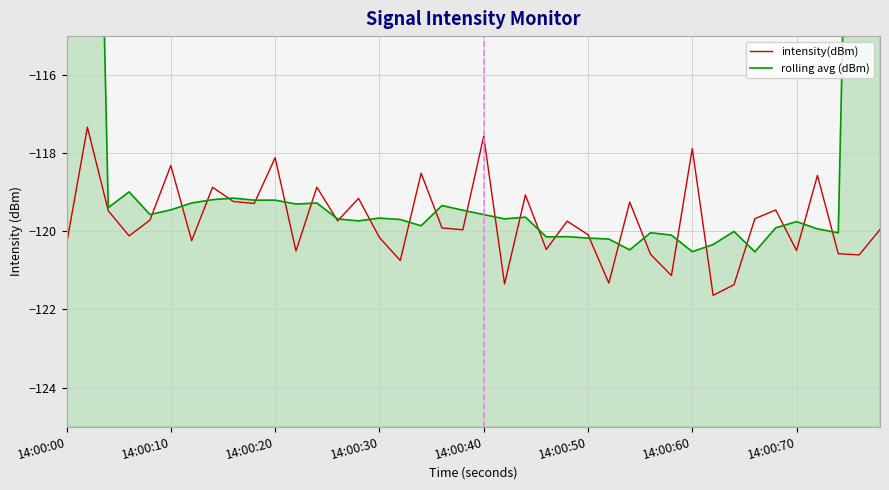

Reading right to left, extract all data points from this chart.

intensity(dBm): -120.0	-120.6	-120.6	-118.6	-120.5	-119.5	-119.7	-121.4	-121.6	-117.9	-121.1	-120.6	-119.3	-121.3	-120.1	-119.7	-120.5	-119.1	-121.3	-117.6	-120.0	-119.9	-118.5	-120.7	-120.2	-119.2	-119.7	-118.9	-120.5	-118.1	-119.3	-119.2	-118.9	-120.2	-118.3	-119.7	-120.1	-119.5	-117.3	-120.3
rolling avg (dBm): -72.2	-95.9	-120.0	-119.9	-119.8	-119.9	-120.5	-120.0	-120.3	-120.5	-120.1	-120.0	-120.5	-120.2	-120.2	-120.1	-120.1	-119.6	-119.7	-119.6	-119.5	-119.3	-119.9	-119.7	-119.7	-119.7	-119.7	-119.3	-119.3	-119.2	-119.2	-119.1	-119.2	-119.3	-119.5	-119.6	-119.0	-119.4	-95.4	-71.4